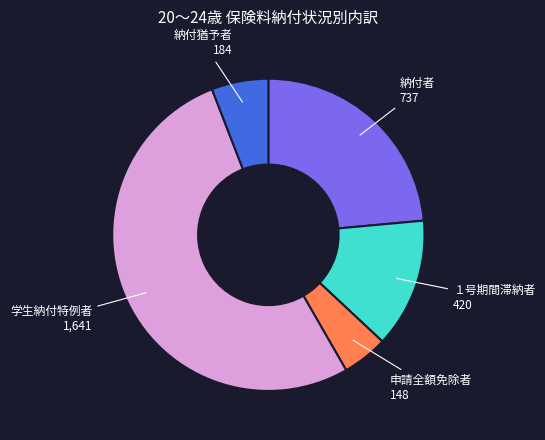

The 学生納付特例者 slice represents 67% of the pie. True or false?

False